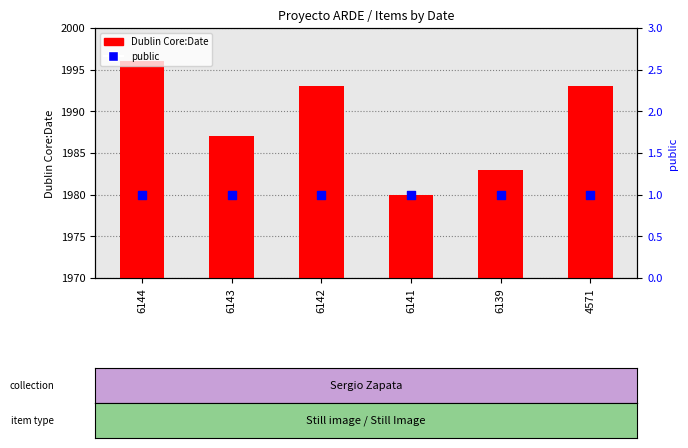

Which series has the largest Y range (max minus min)?

Dublin Core:Date